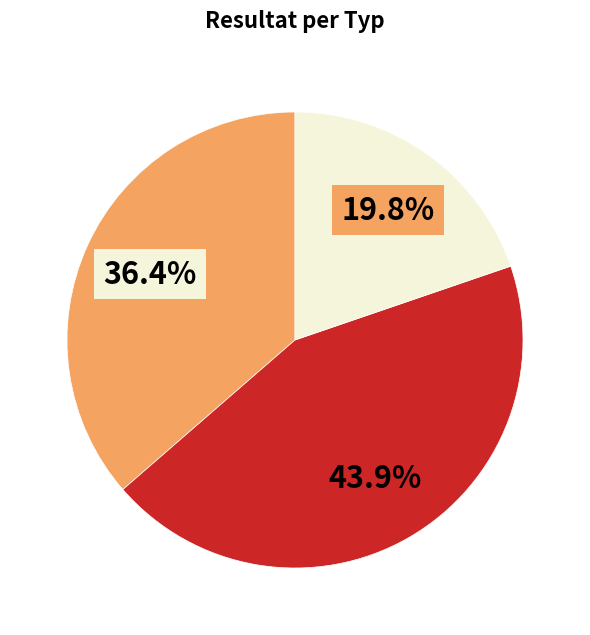

Is there a majority slice in this chart?

No